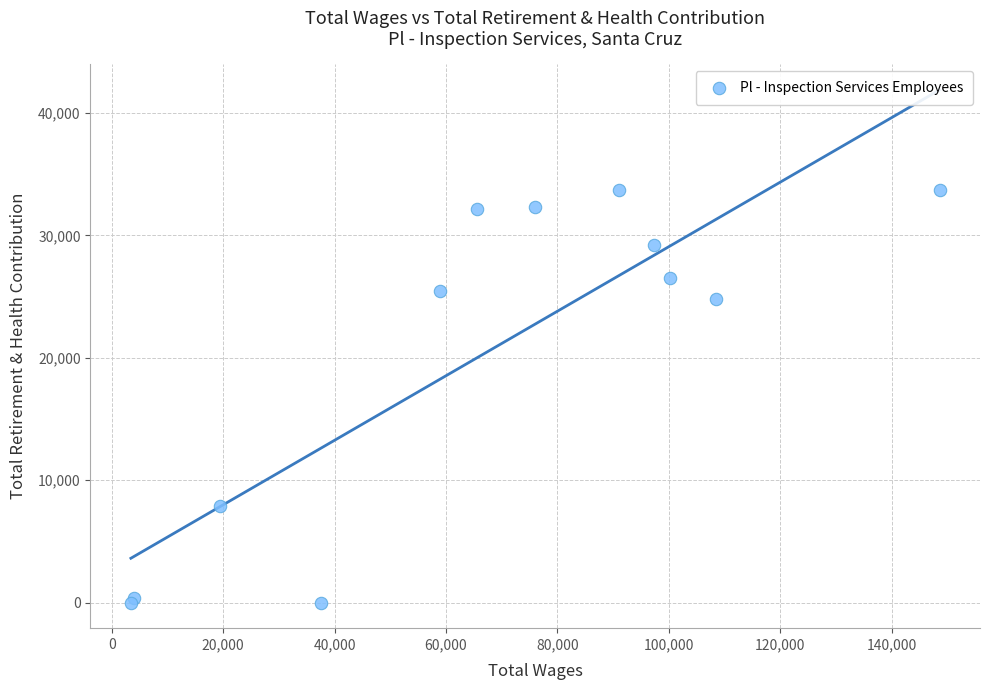

What Y value in the scatter plot is closest to 16869?

24847